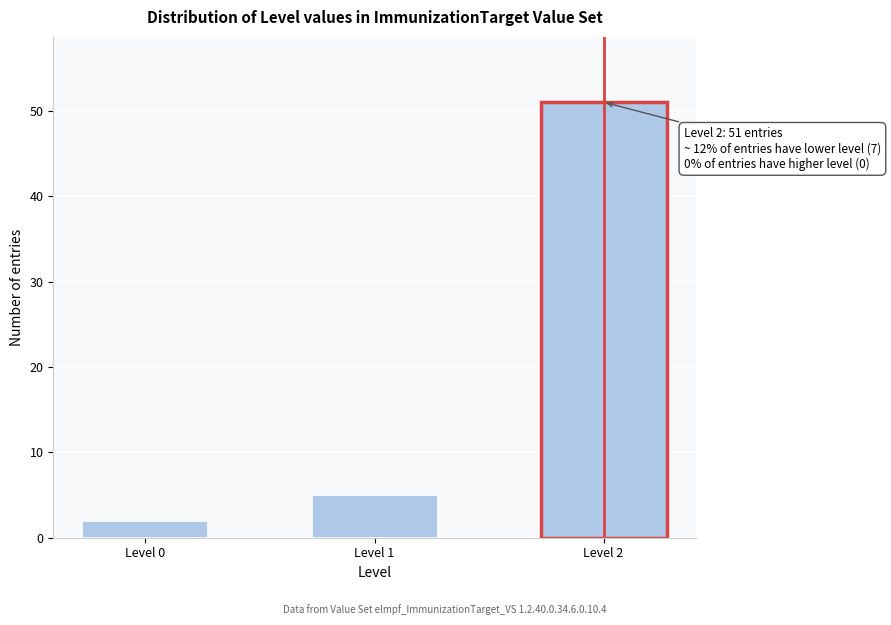

Reading left to right, extract all data points from this chart.

2	5	51